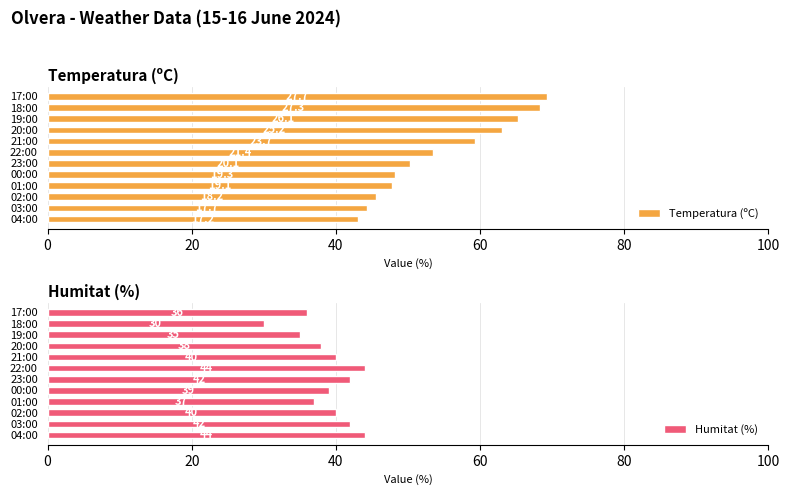

Is it true that Humitat (%) equals 71.7 at 02:00?

False